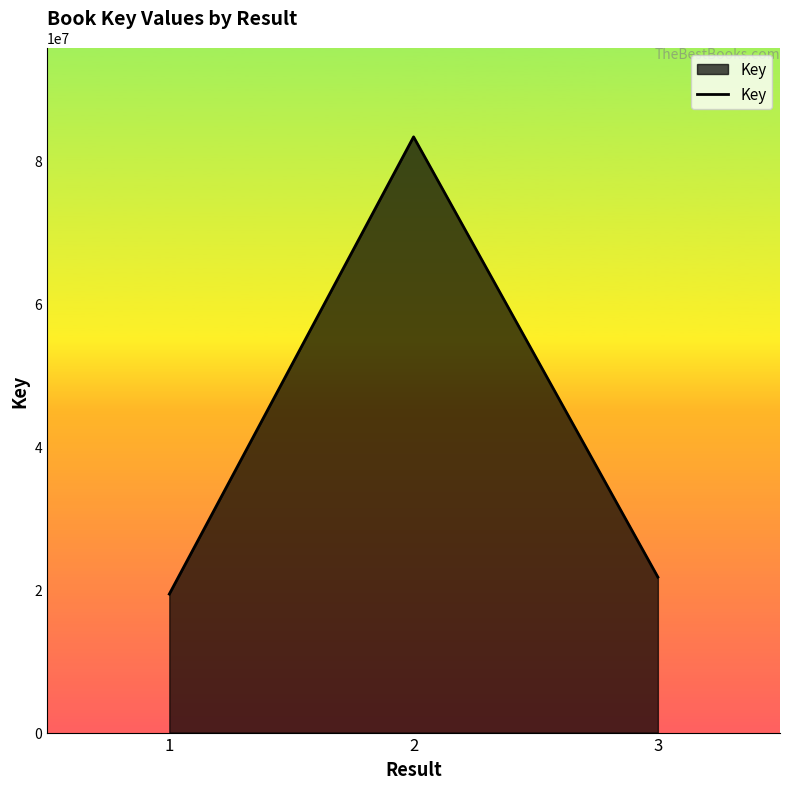

What is the greatest value displayed?

83242346